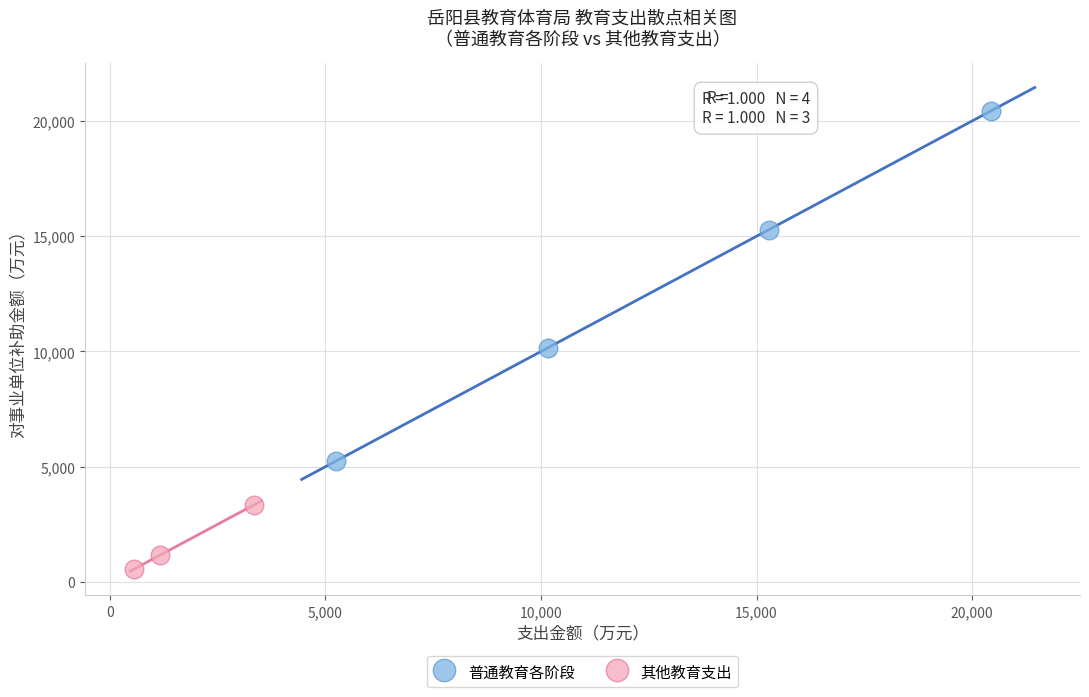

Which series contains the highest Y value?

普通教育各阶段